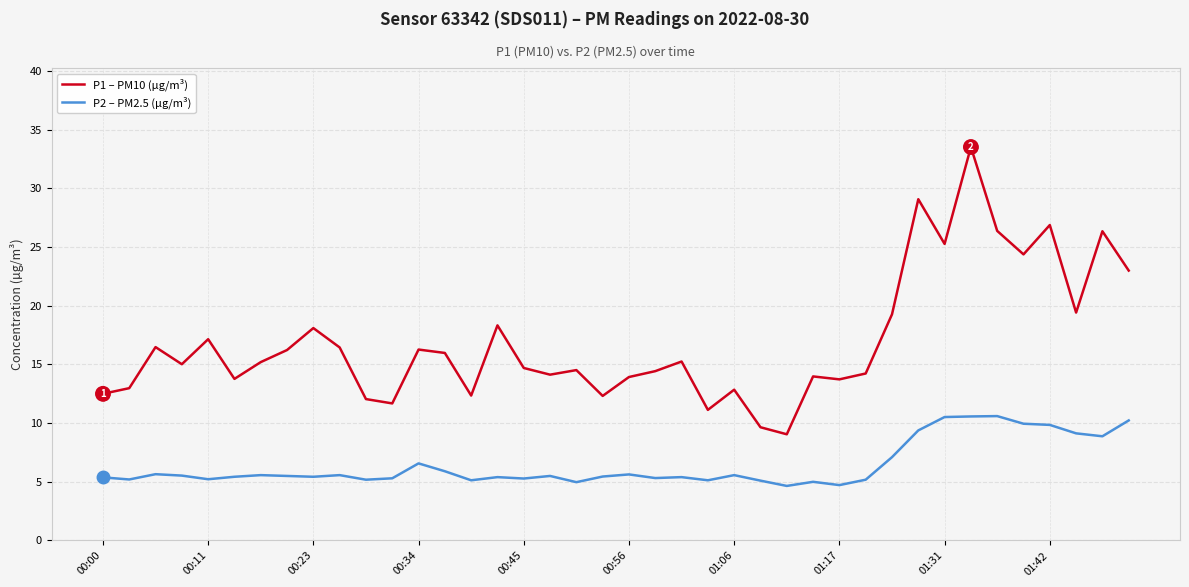

Which series has the largest total across all categories?

P1 – PM10 (µg/m³)